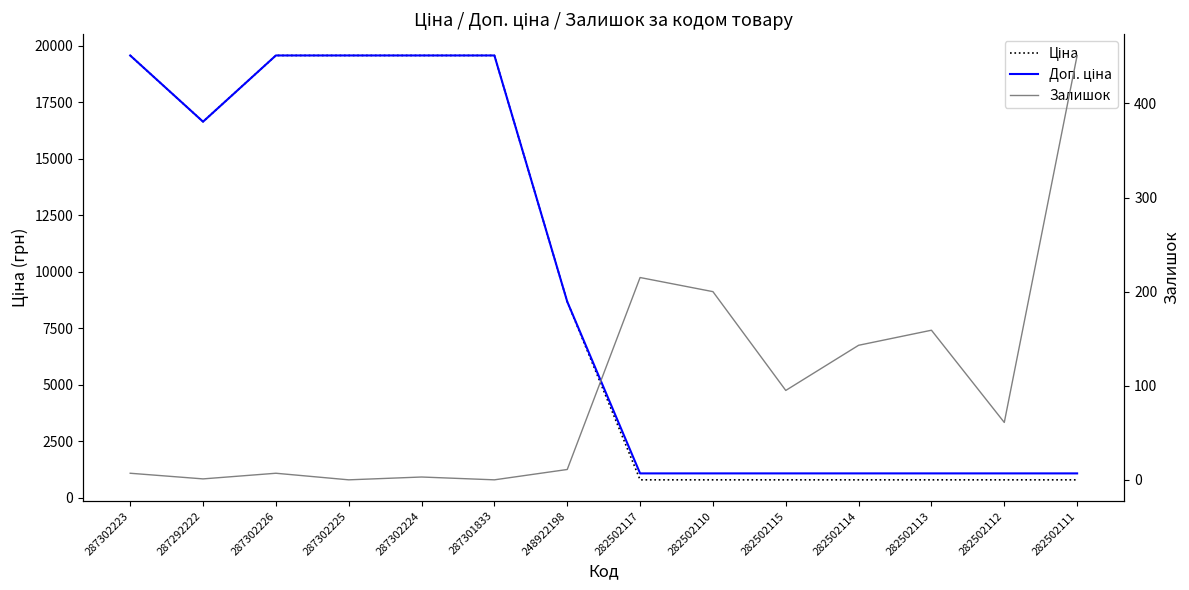

What is the label of the 14th point from the right?

287302223